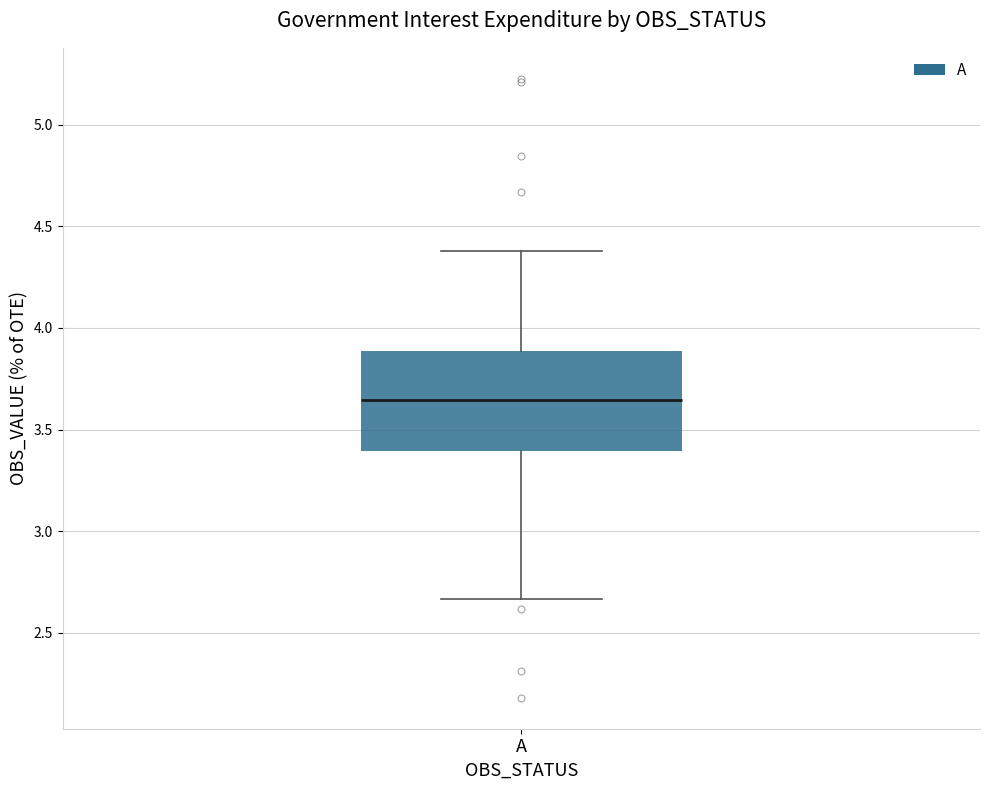

Where does the upper whisker of the box for A end on the y-axis? The values are not printed on the chart, so give them approximately, as read against the axis.

4.40